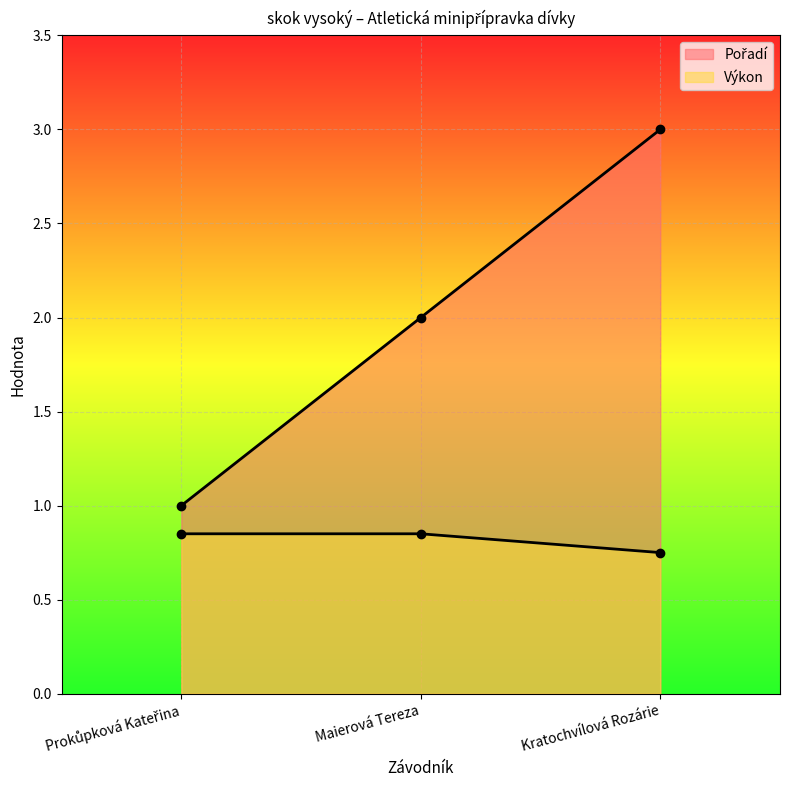

Is it true that Pořadí equals 1.8 at Prokůpková Kateřina?

False